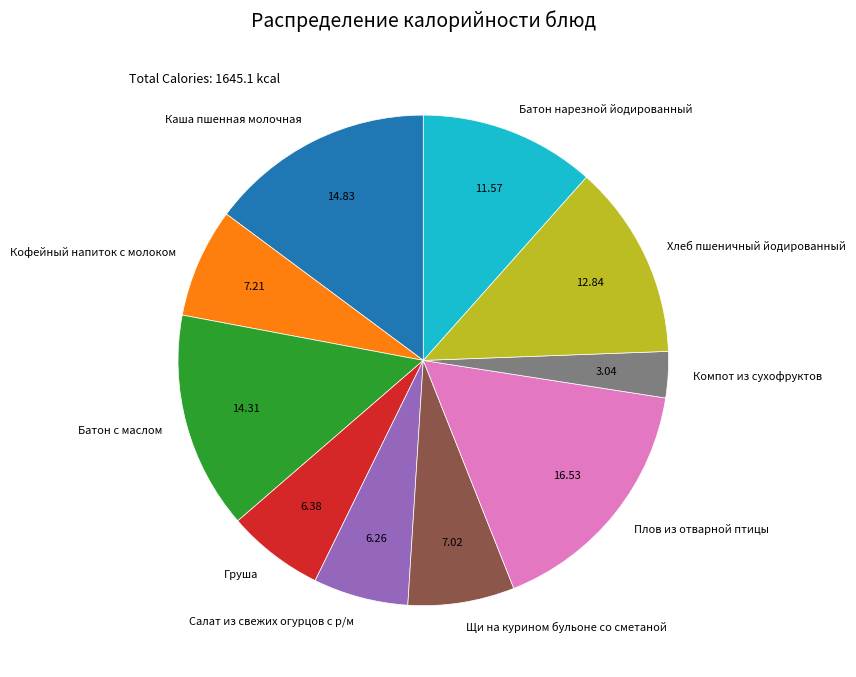

Combined, do Щи на курином бульоне со сметаной and Груша account for over 50%?

No